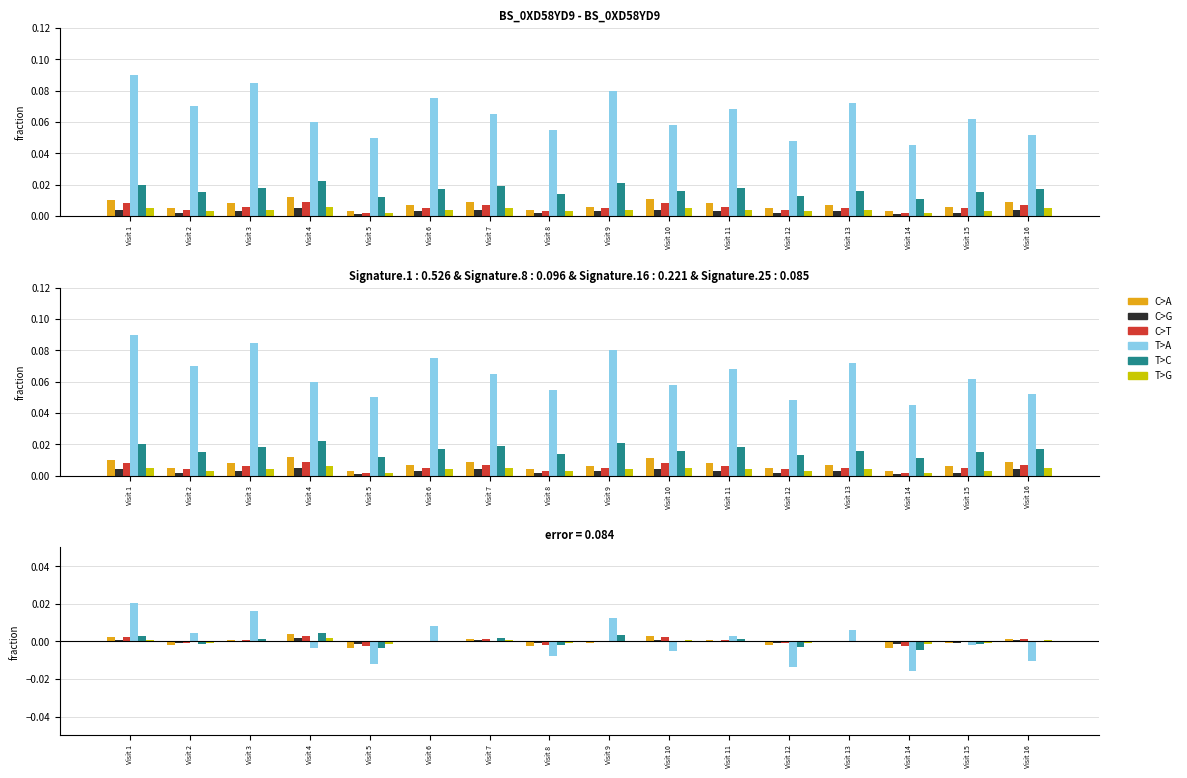

The T>A series shows -0.0 at Visit 4. True or false?

False